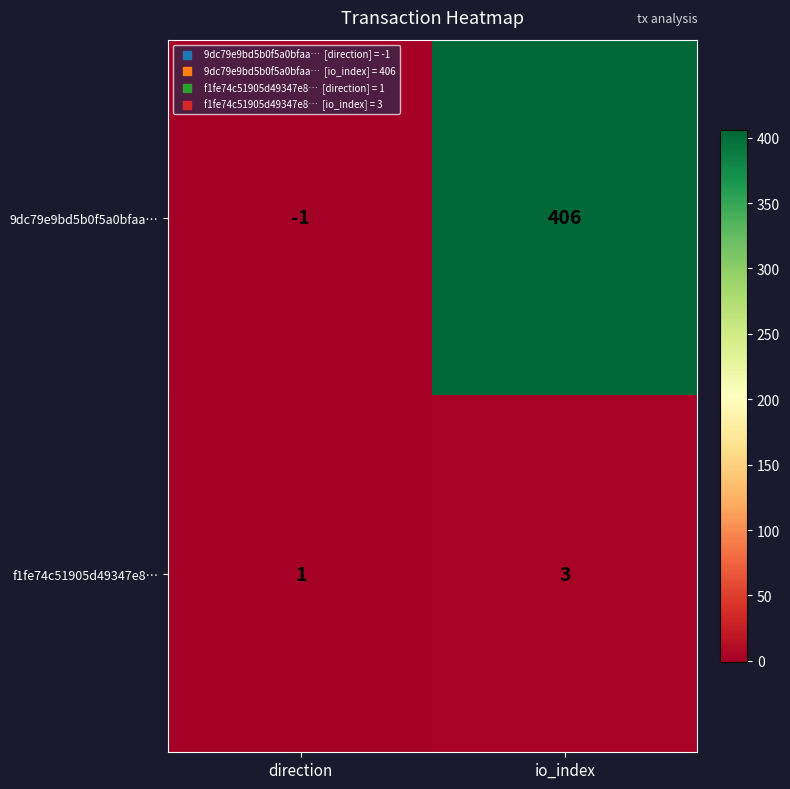

What is the maximum value shown in the chart?

406